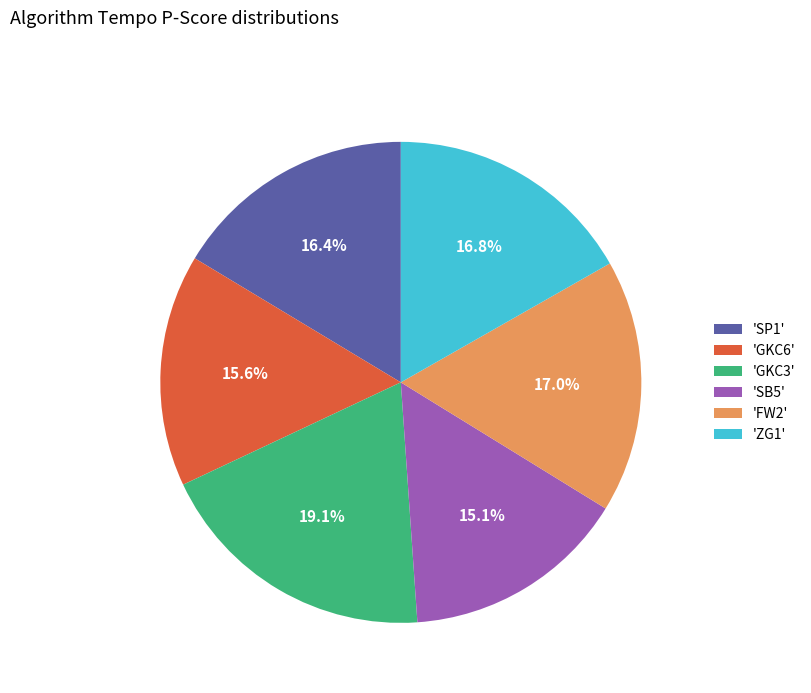

How much of the chart is everything except 'GKC6'?

84.4%